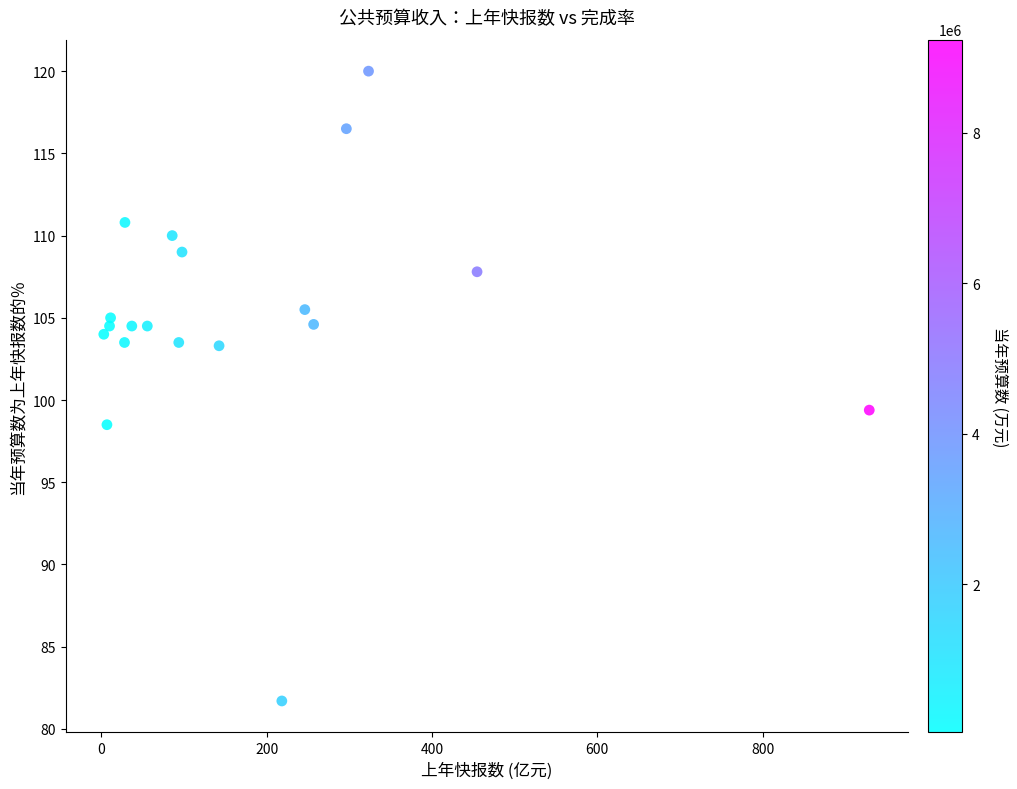

What Y value in the scatter plot is closest to 100?

99.4